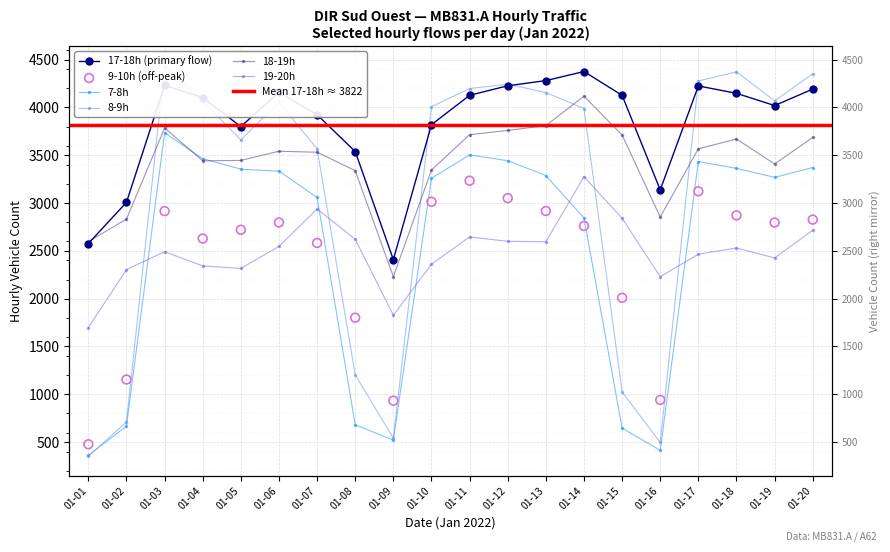

Which series has the largest total across all categories?

17-18h